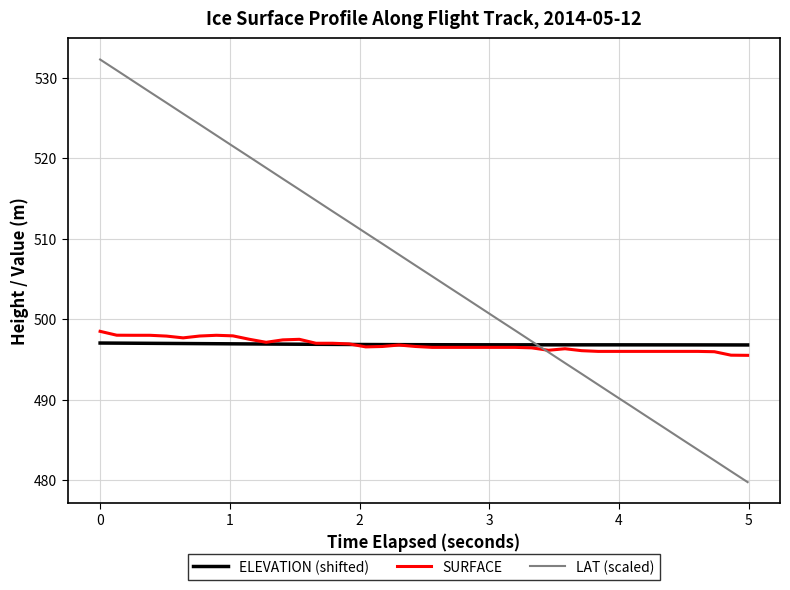

What is the greatest value displayed?

532.2